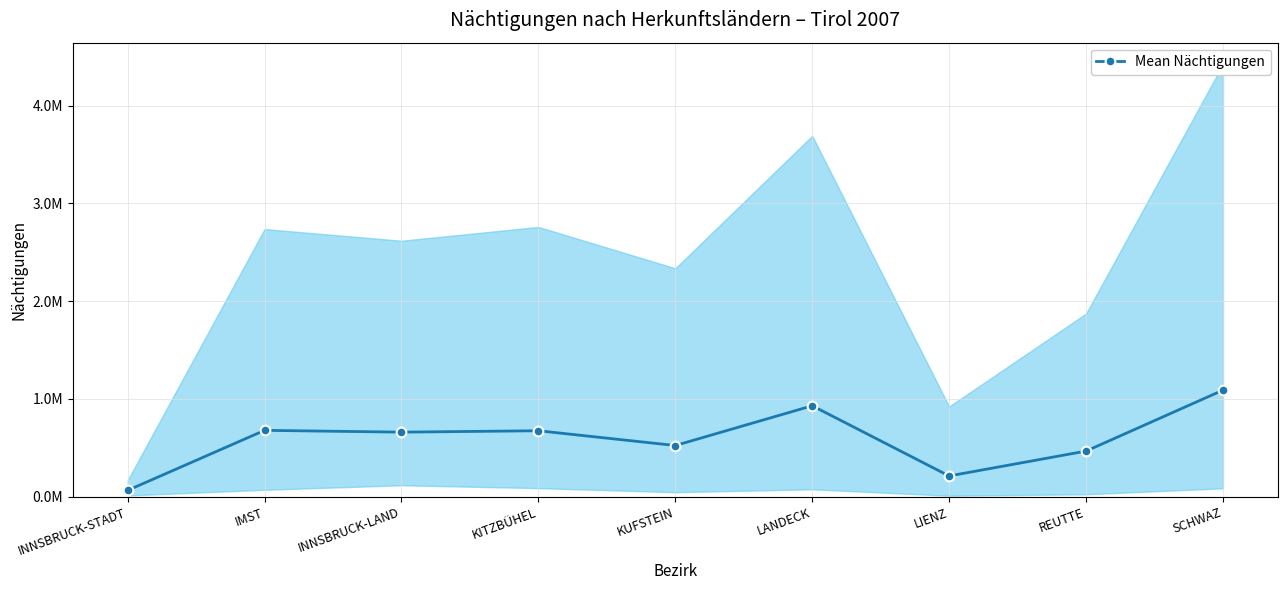

Rank the categories by value from lowest to highest.

INNSBRUCK-STADT, LIENZ, REUTTE, KUFSTEIN, INNSBRUCK-LAND, KITZBÜHEL, IMST, LANDECK, SCHWAZ